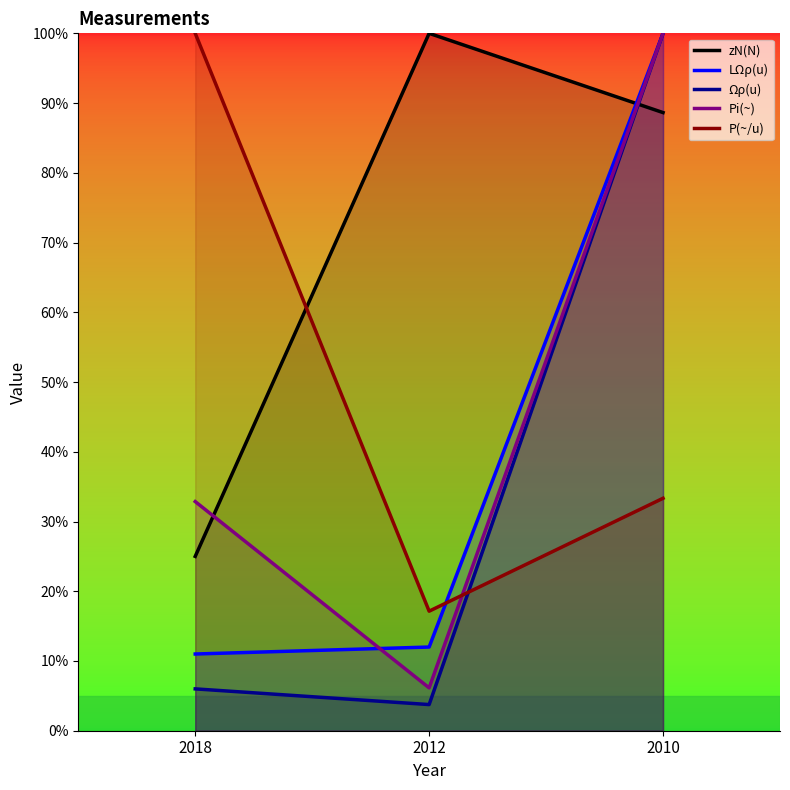

Where is Pi(~) nearest to the value 53?

2018